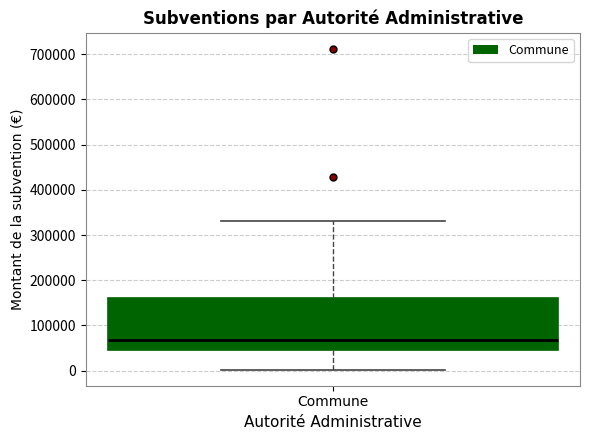

Read this box plot against the y-axis: the position of the median line, the range covered by the box, and the ends of both whiskers. The values are not printed on the chart, so give them approximately, as read against the axis.

median 70000, box 40000 to 160000, whiskers 0 to 330000